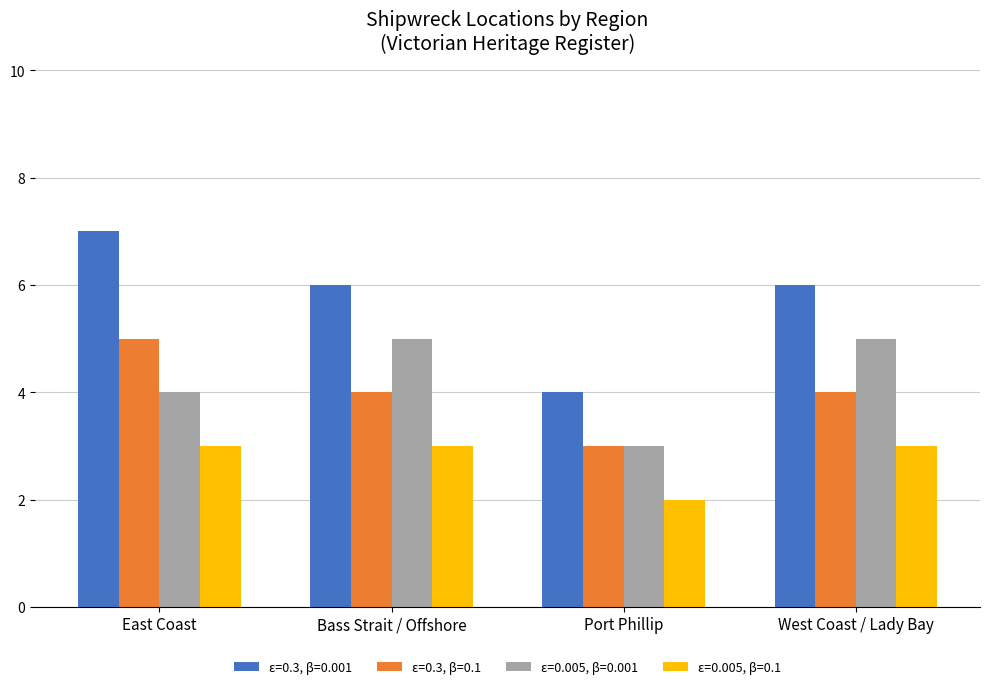

What is the approximate value of ε=0.005, β=0.1 at Bass Strait / Offshore?

3